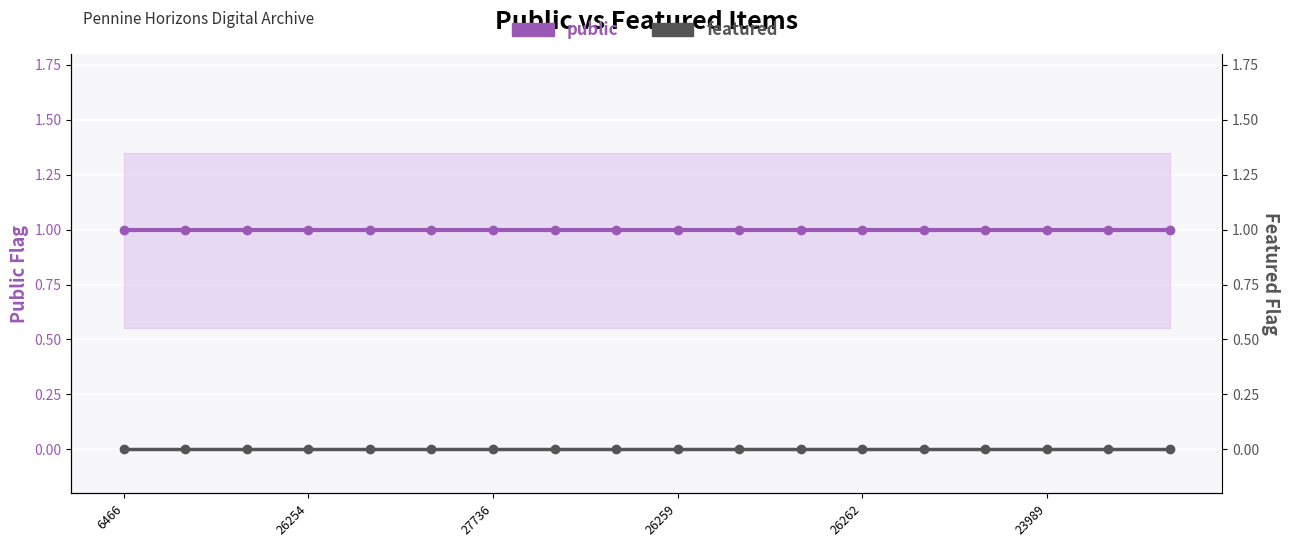

Is the value of public at 26254 greater than the value of featured at 26254?

Yes